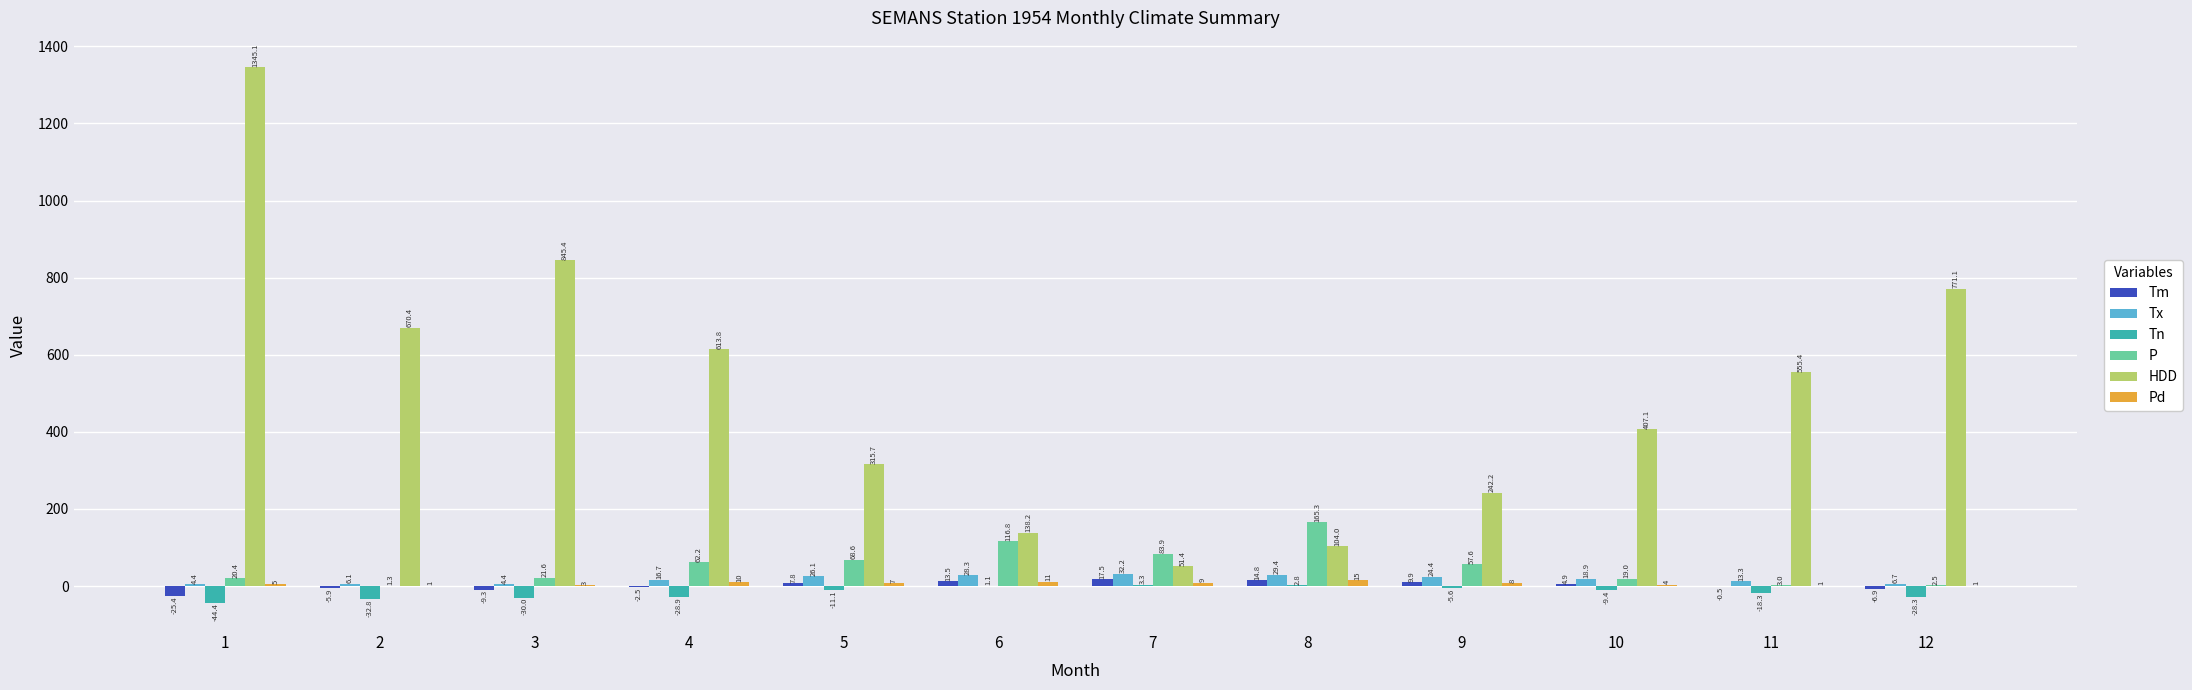

Which series changed the most between 4 and 5?

HDD